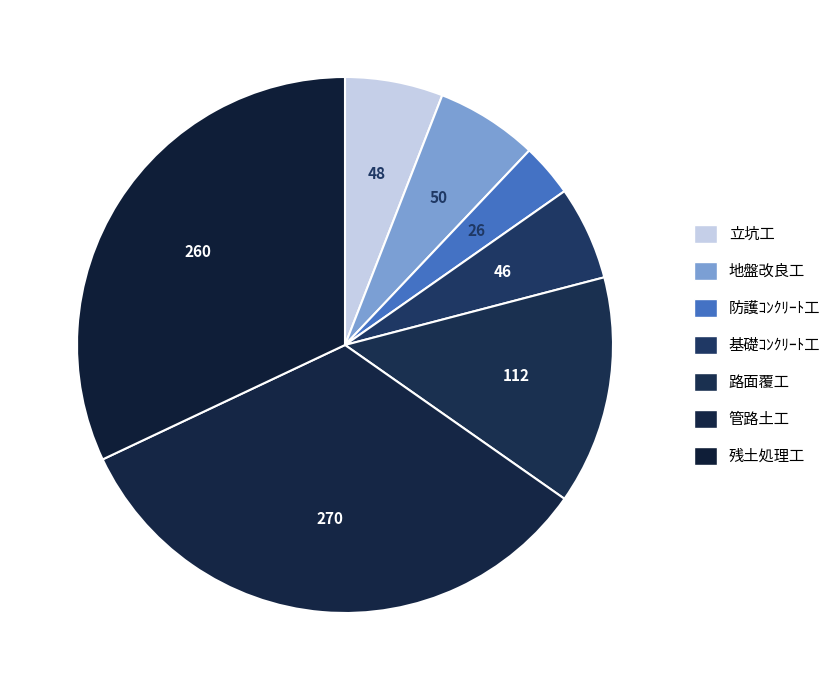

To the nearest percent, what portion does 基礎ｺﾝｸﾘｰﾄ工 represent?

6%